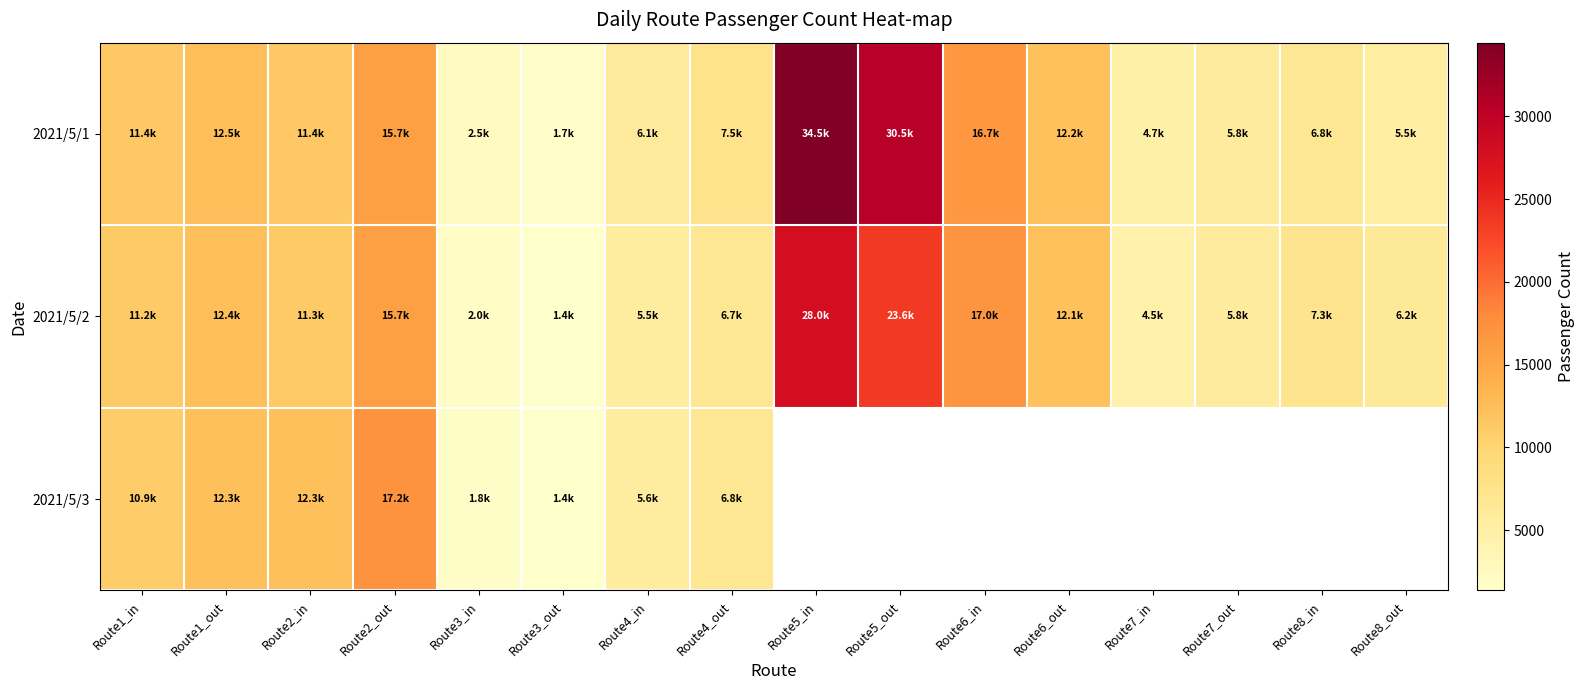

Between Route3_in and Route4_out, which series saw the biggest shift?

2021/5/1